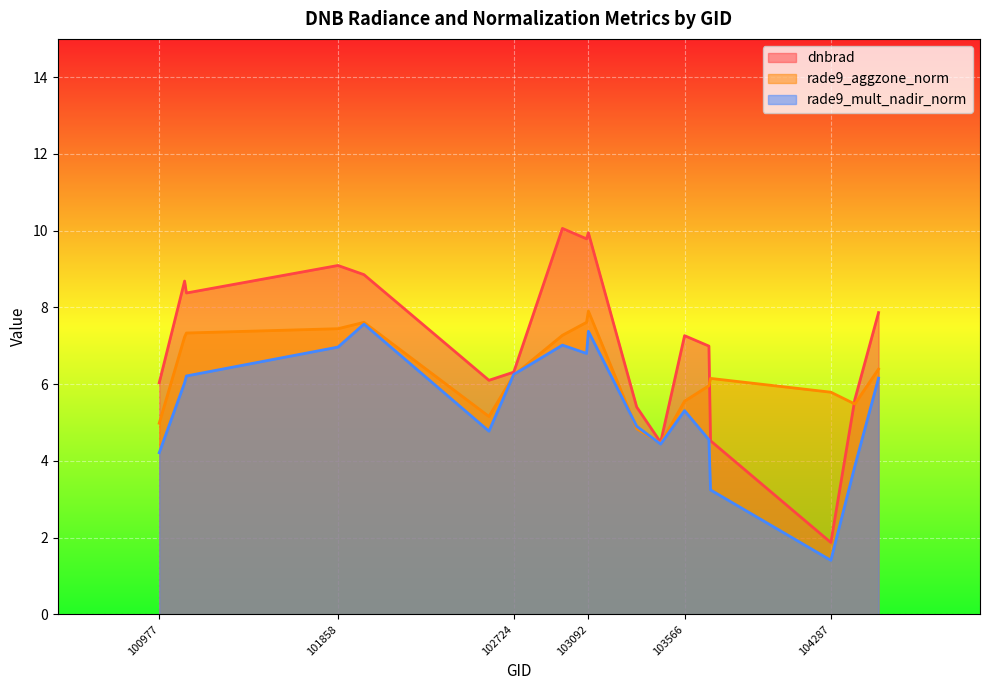

True or false: rade9_aggzone_norm and dnbrad intersect in this chart.

True